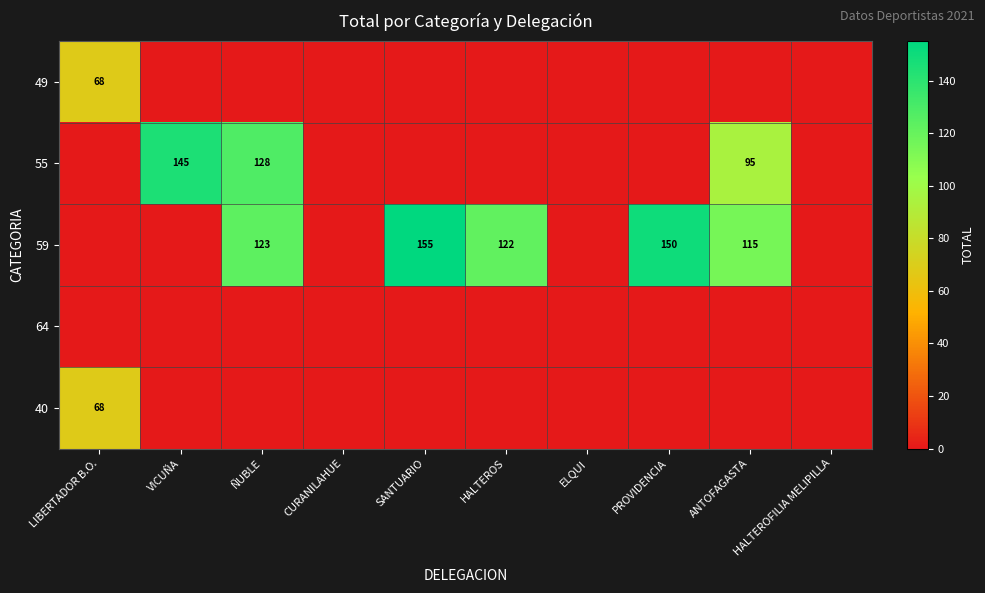

List the series in order of their peak value, lowest first.

64, 49, 40, 55, 59